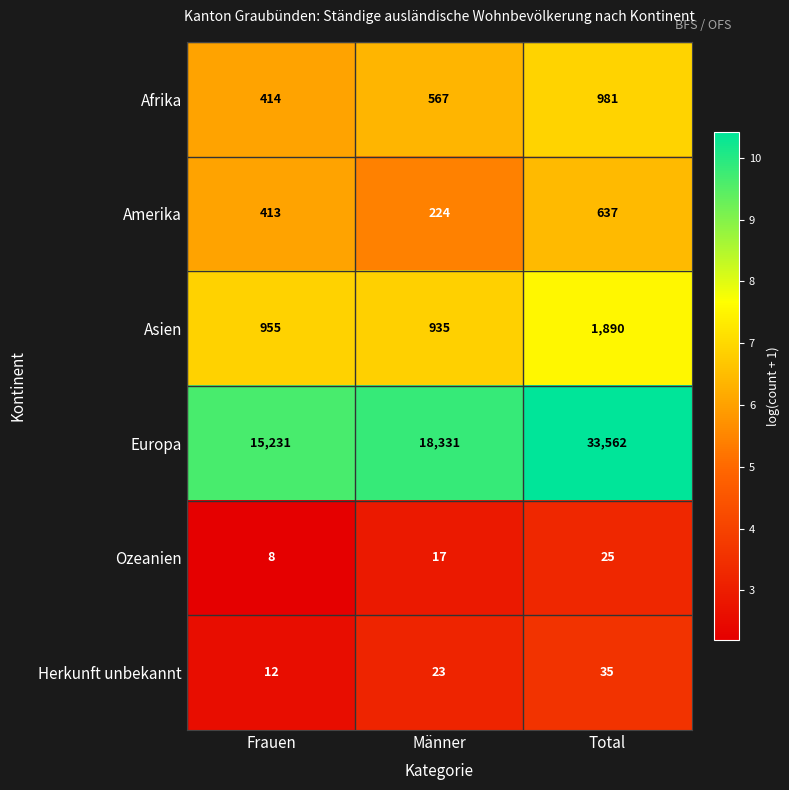

What is the difference between the maximum and minimum values in the Herkunft unbekannt series?

23